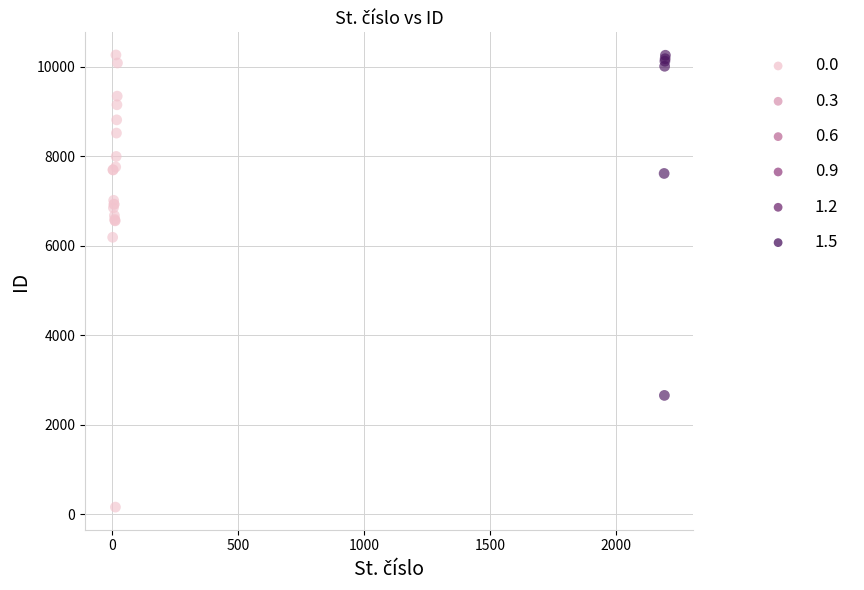

What Y value in the scatter plot is closest to 5212?

6189